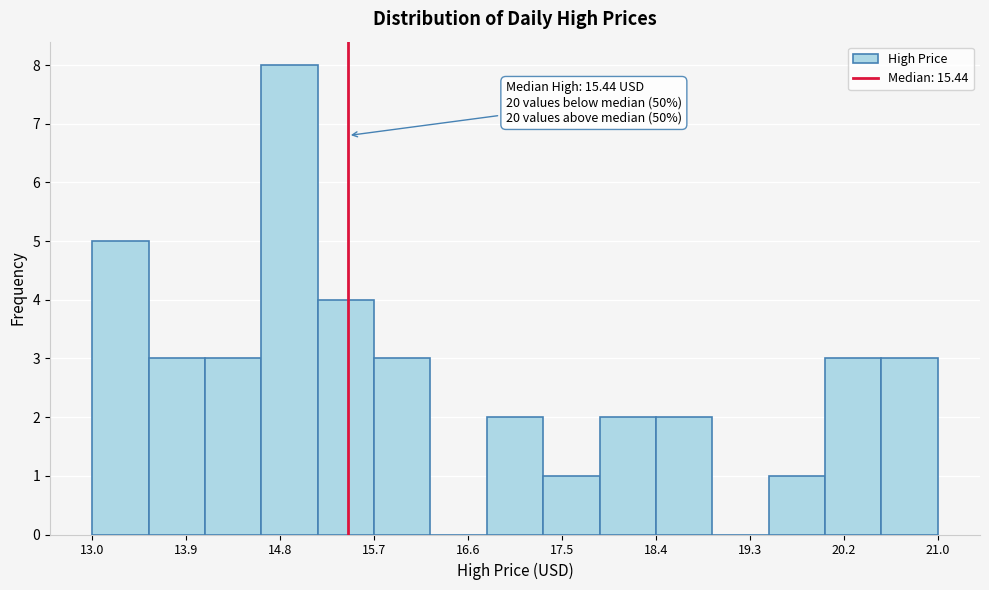

Over which range of the x-axis is the bar tallest?

14.6 to 15.2